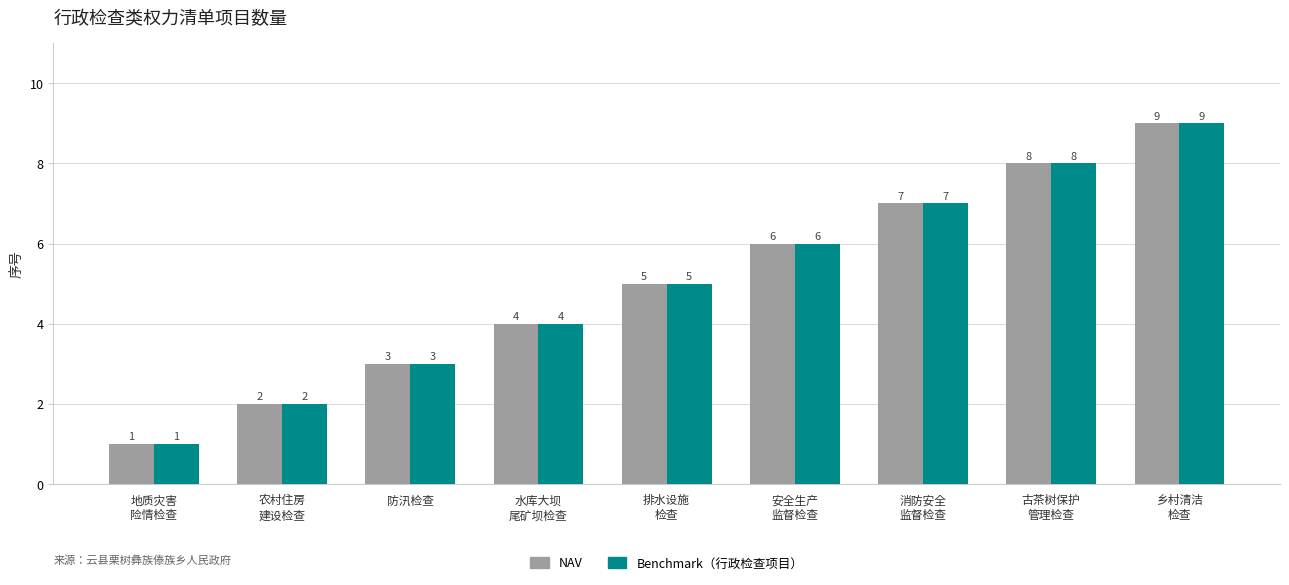

What is the total value across all series at 防汛检查?

6